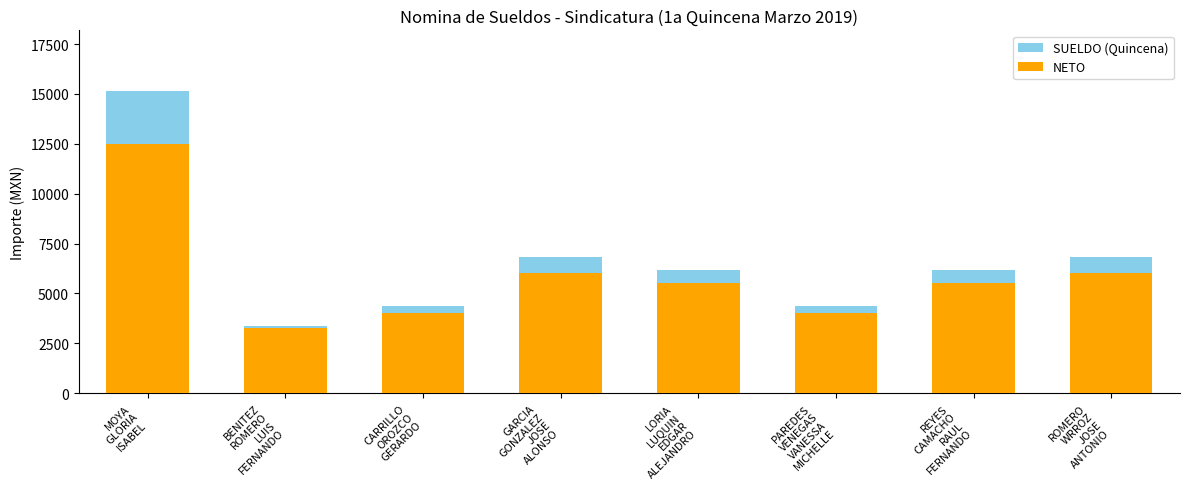

At which category does the chart reach its minimum across all series?

BENITEZ
ROMERO
LUIS
FERNANDO